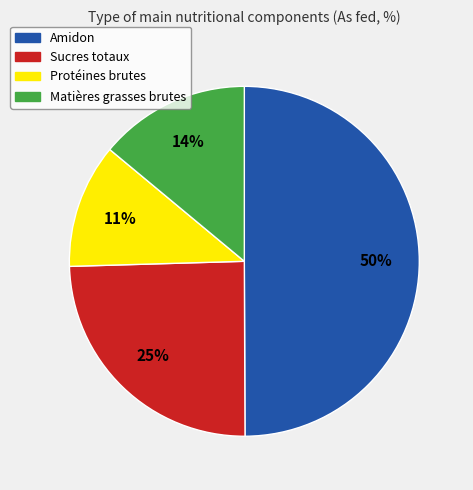

Rank the categories by value from lowest to highest.

Protéines brutes, Matières grasses brutes, Sucres totaux, Amidon